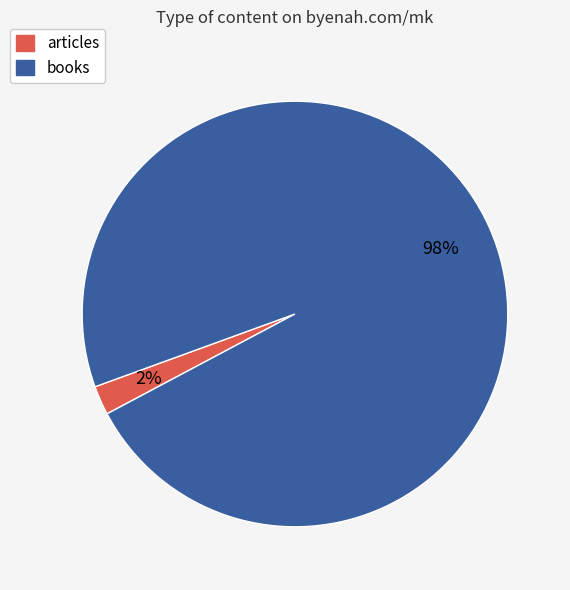

To the nearest percent, what is the average slice percentage?

50%